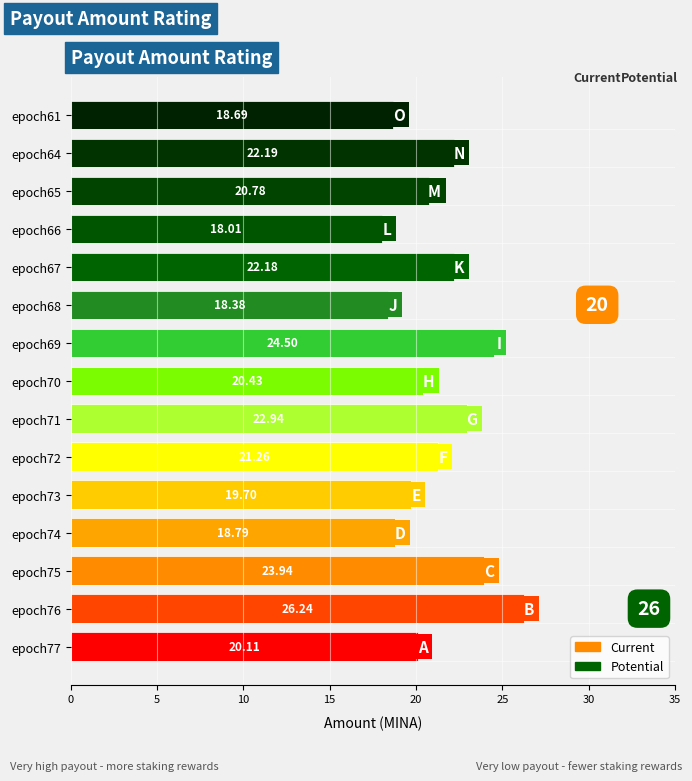

What is the change in value from epoch70 to epoch61?

-1.7